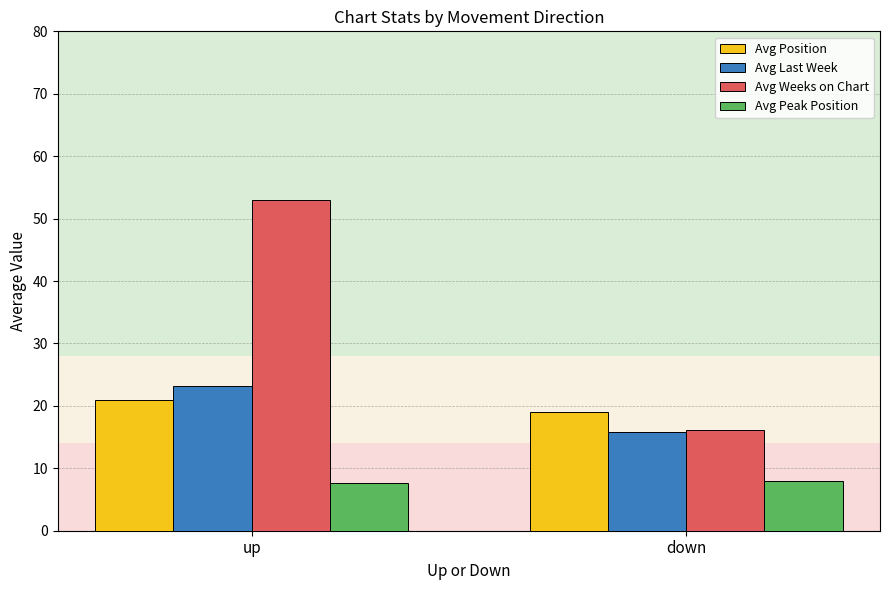

Between up and down, which series saw the biggest shift?

Avg Weeks on Chart